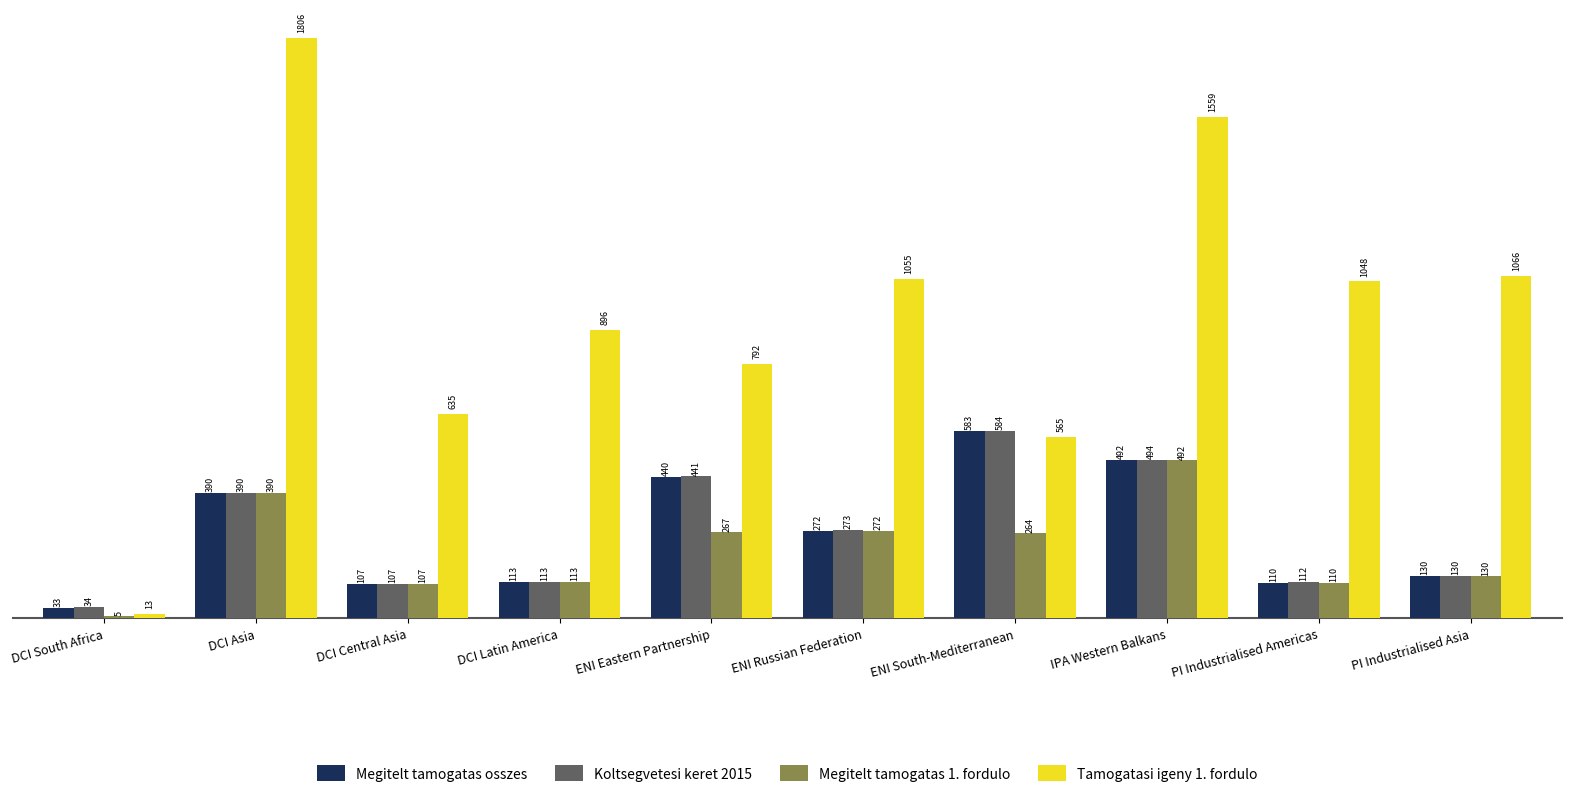

Which series changed the most between DCI South Africa and DCI Asia?

Tamogatasi igeny 1. fordulo